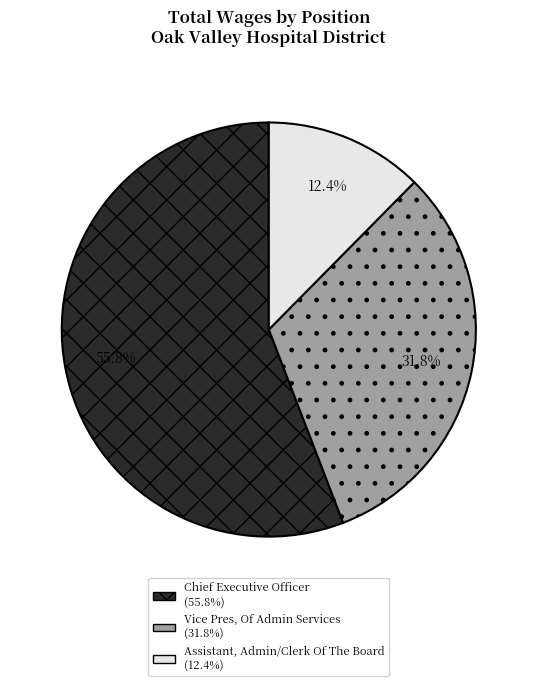

To the nearest percent, what percentage of the pie is Vice Pres, Of Admin Services?

32%